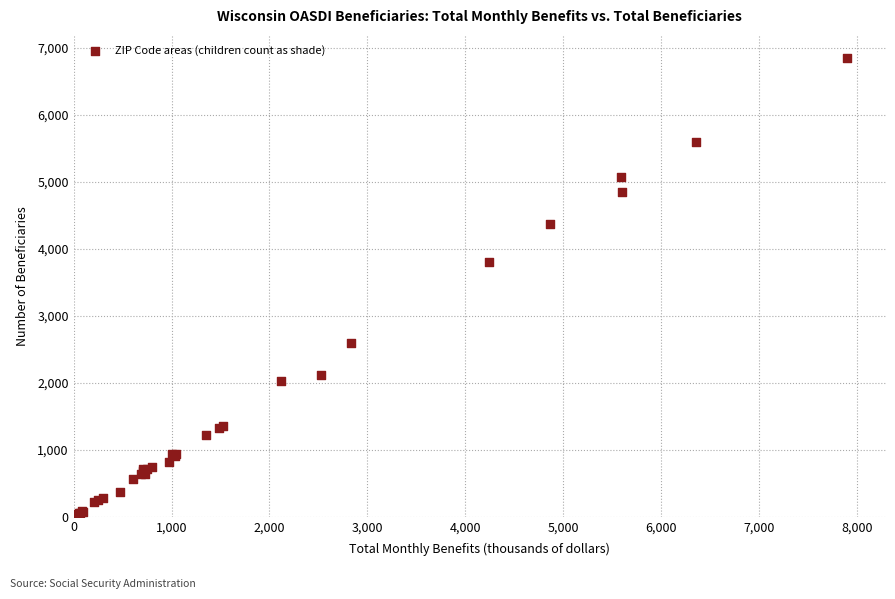

What Y value in the scatter plot is closest to 3437?

3805